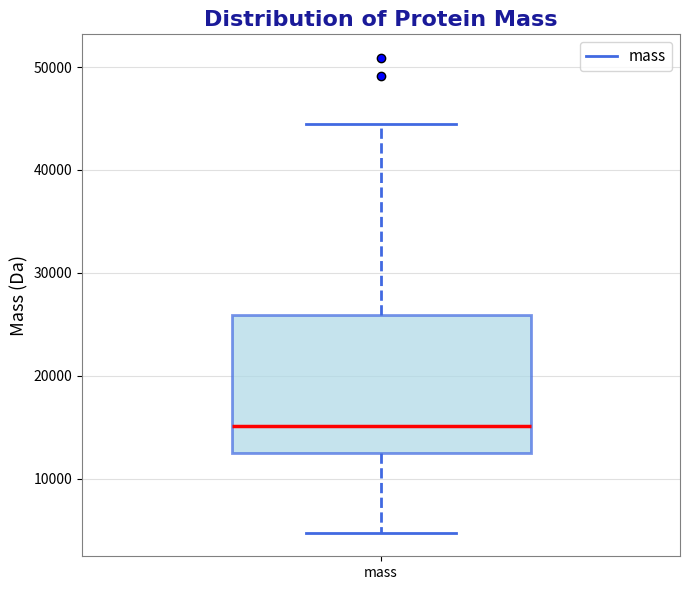

Transcribe this box plot: give where the median line is, the range the box spans, and where the two whiskers end, as read against the y-axis. The values are not printed on the chart, so give them approximately, as read against the axis.

median 15000, box 13000 to 26000, whiskers 5000 to 44000